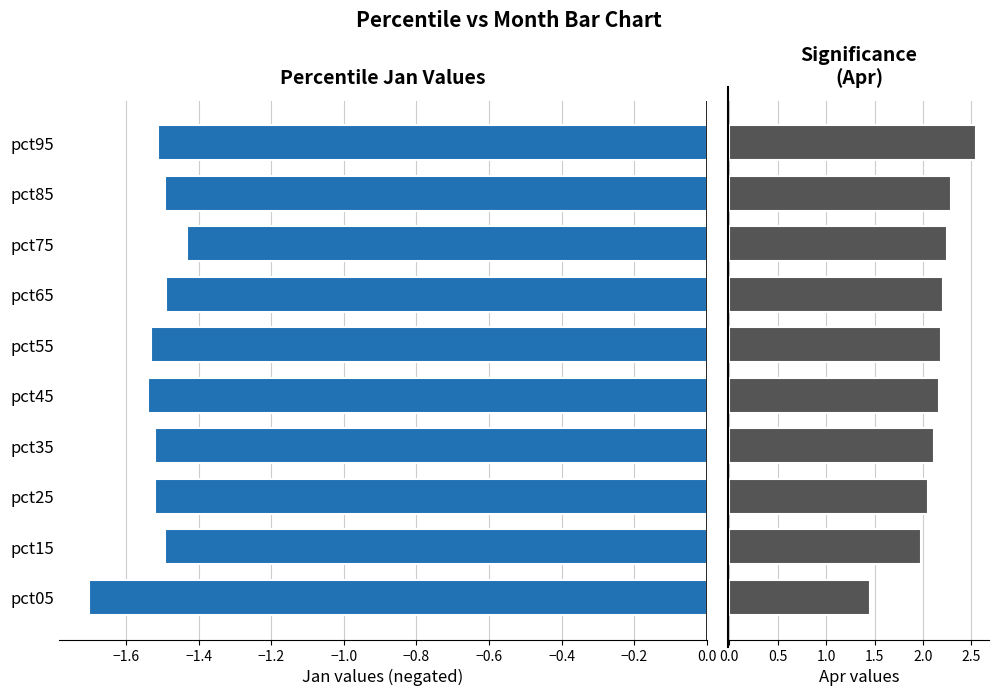

Is the value of Jan at pct15 greater than the value of Apr at pct15?

No